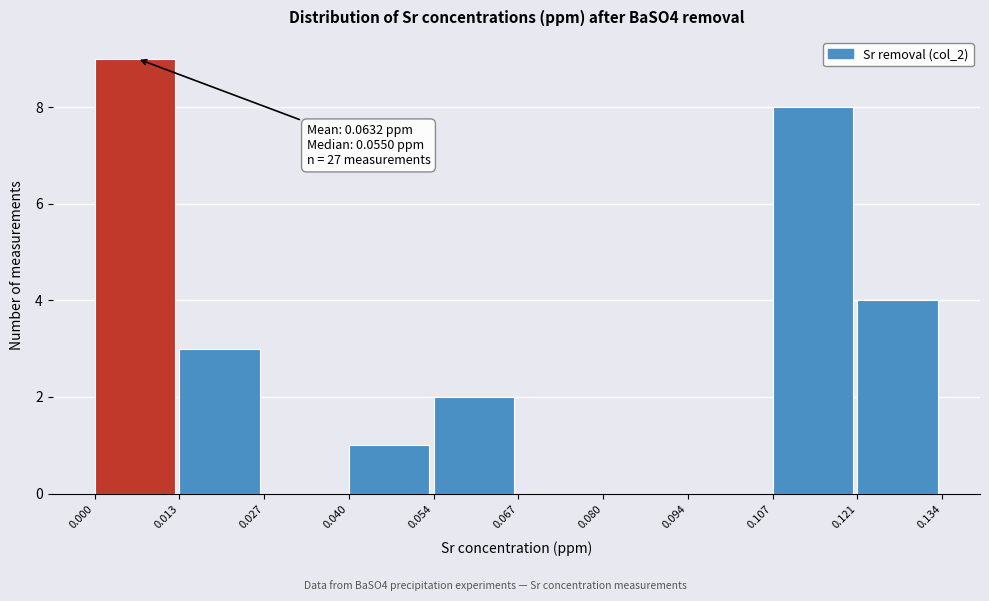

Which range on the x-axis has the tallest bar?

0.000 to 0.013